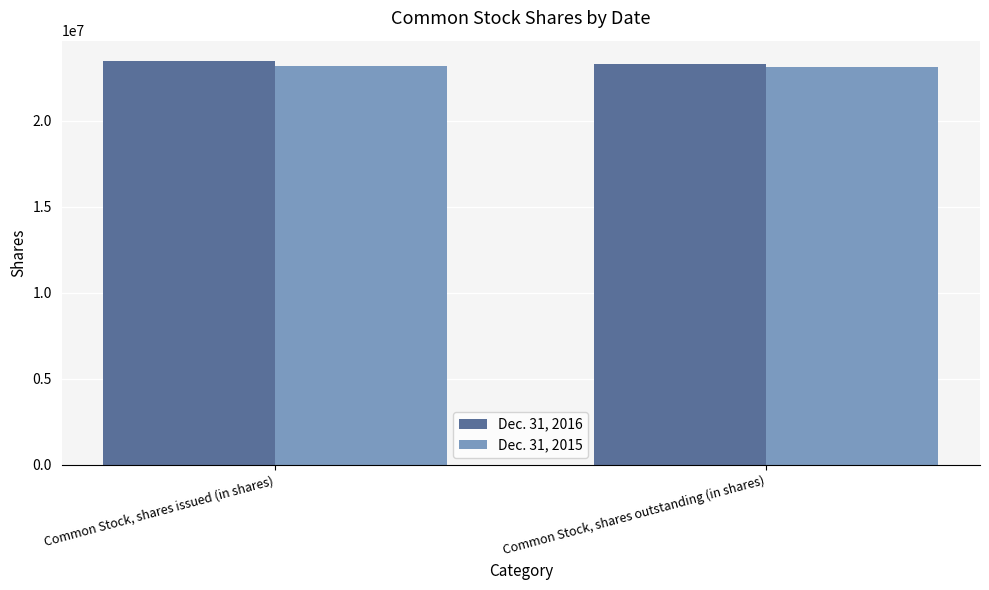

What is the label of the 2nd bar from the left?

Common Stock, shares outstanding (in shares)